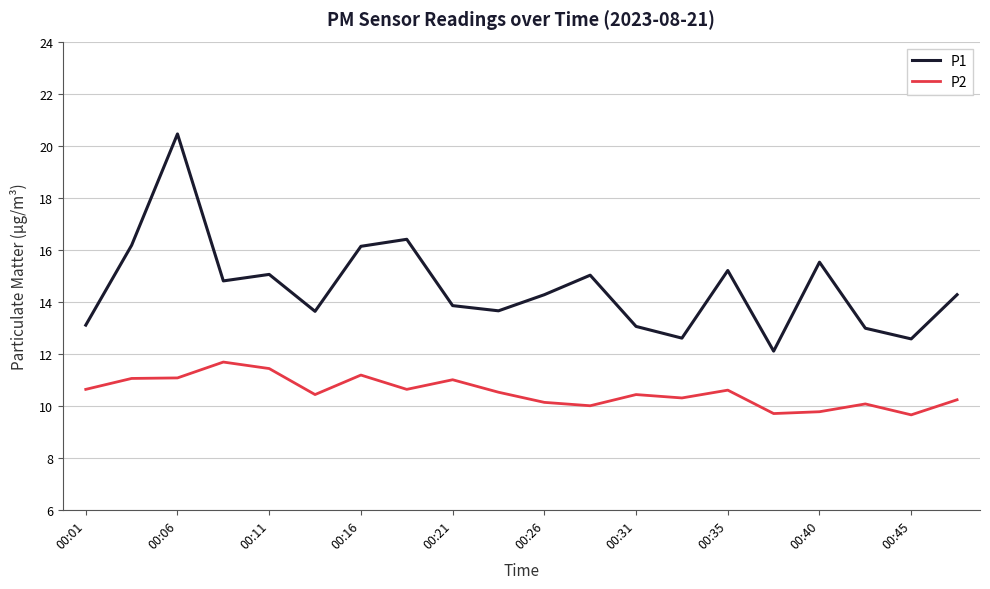

What is the minimum value shown in the chart?

9.7